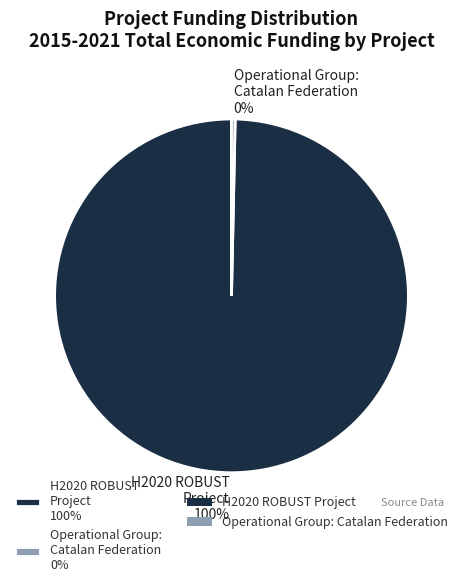

To the nearest percent, what is the combined percentage of H2020 ROBUST Project and Operational Group: Catalan Federation?

100%